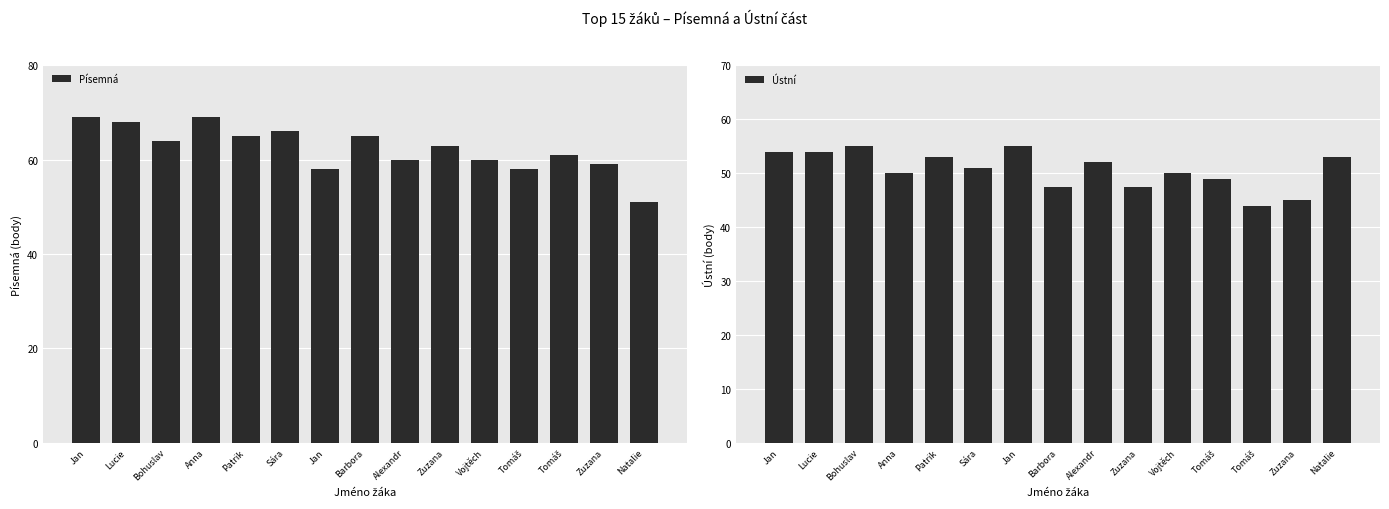

How many values in the Písemná series exceed 63?

7